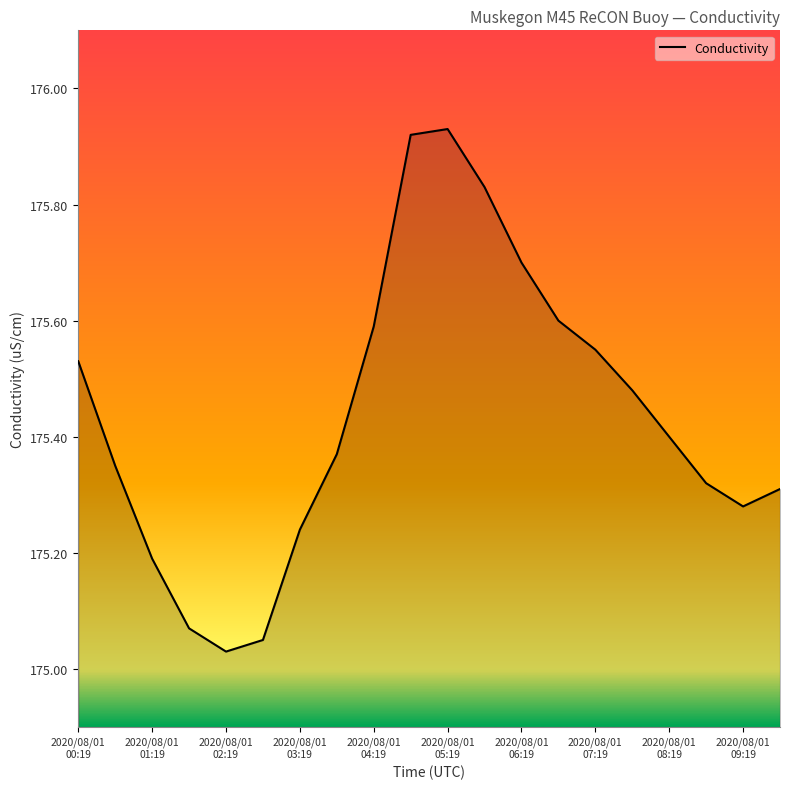

What is the difference between the maximum and minimum values?

0.9